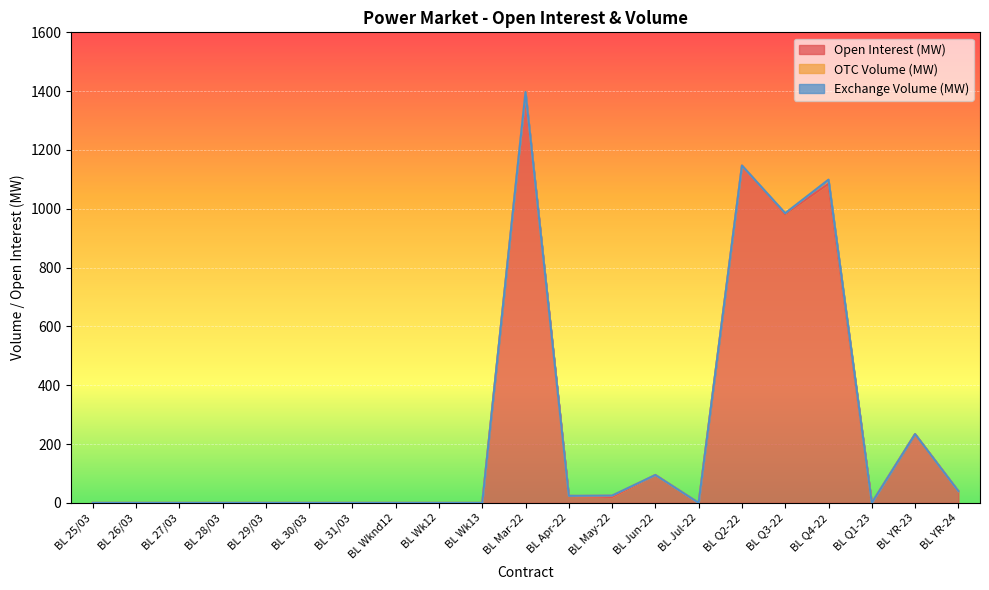

True or false: OTC Volume (MW) and Exchange Volume (MW) cross at least once.

False